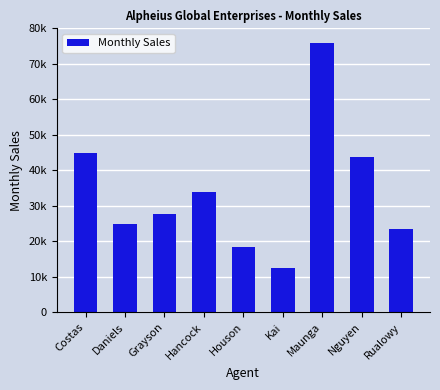

Reading right to left, transcribe all the data shown in this chart.

Rualowy=23400	Nguyen=43778	Maunga=75880	Kai=12500	Houson=18350	Hancock=34000	Grayson=27800	Daniels=25000	Costas=45000